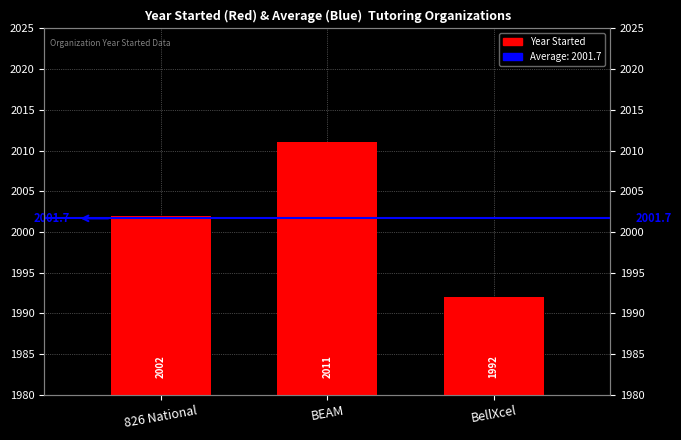

Reading right to left, transcribe all the data shown in this chart.

1992	2011	2002